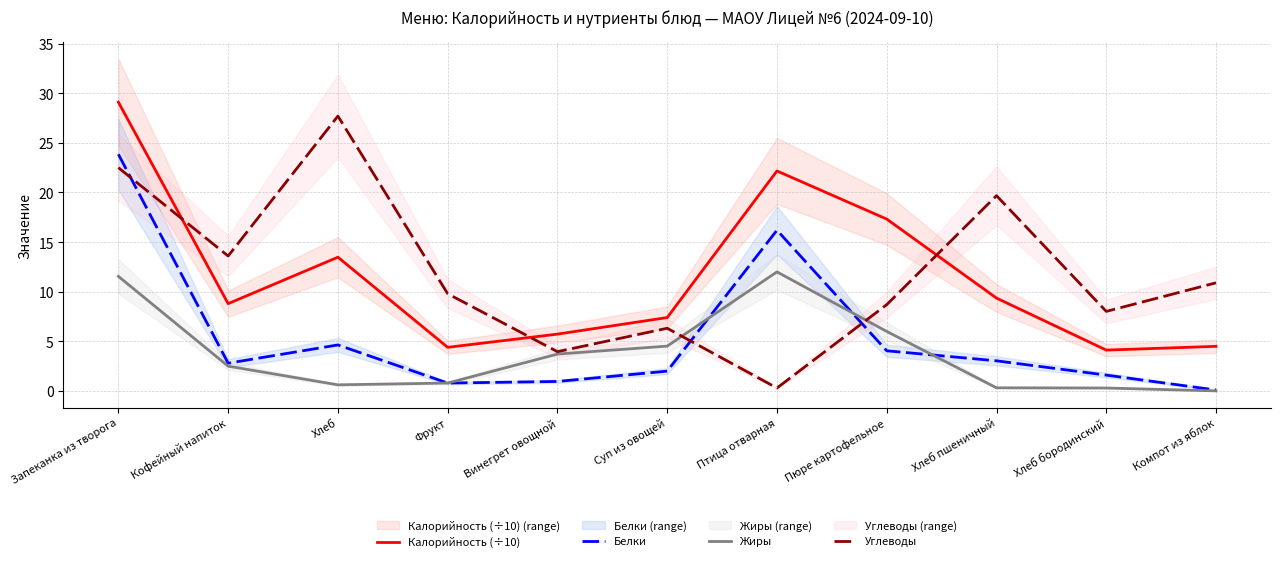

What is the value of the Жиры point at the 8th from the left?

6.0